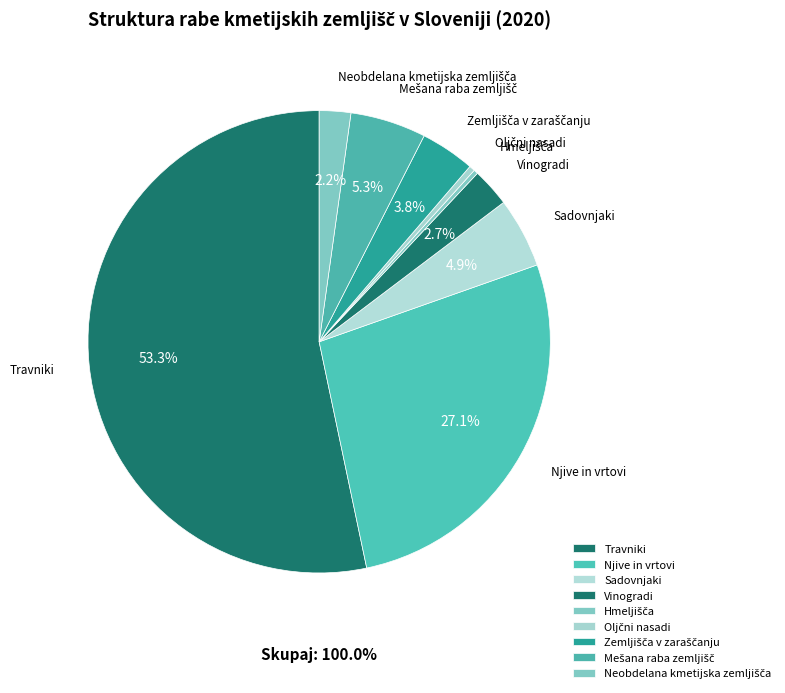

How many slices are in this pie chart?

9